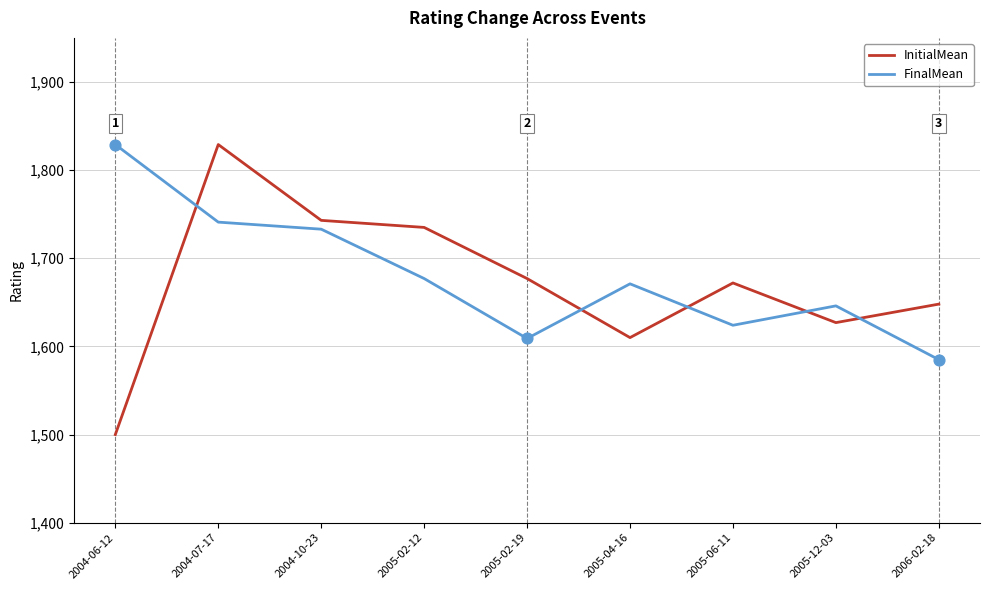

What are all the series names shown in the legend?

InitialMean, FinalMean